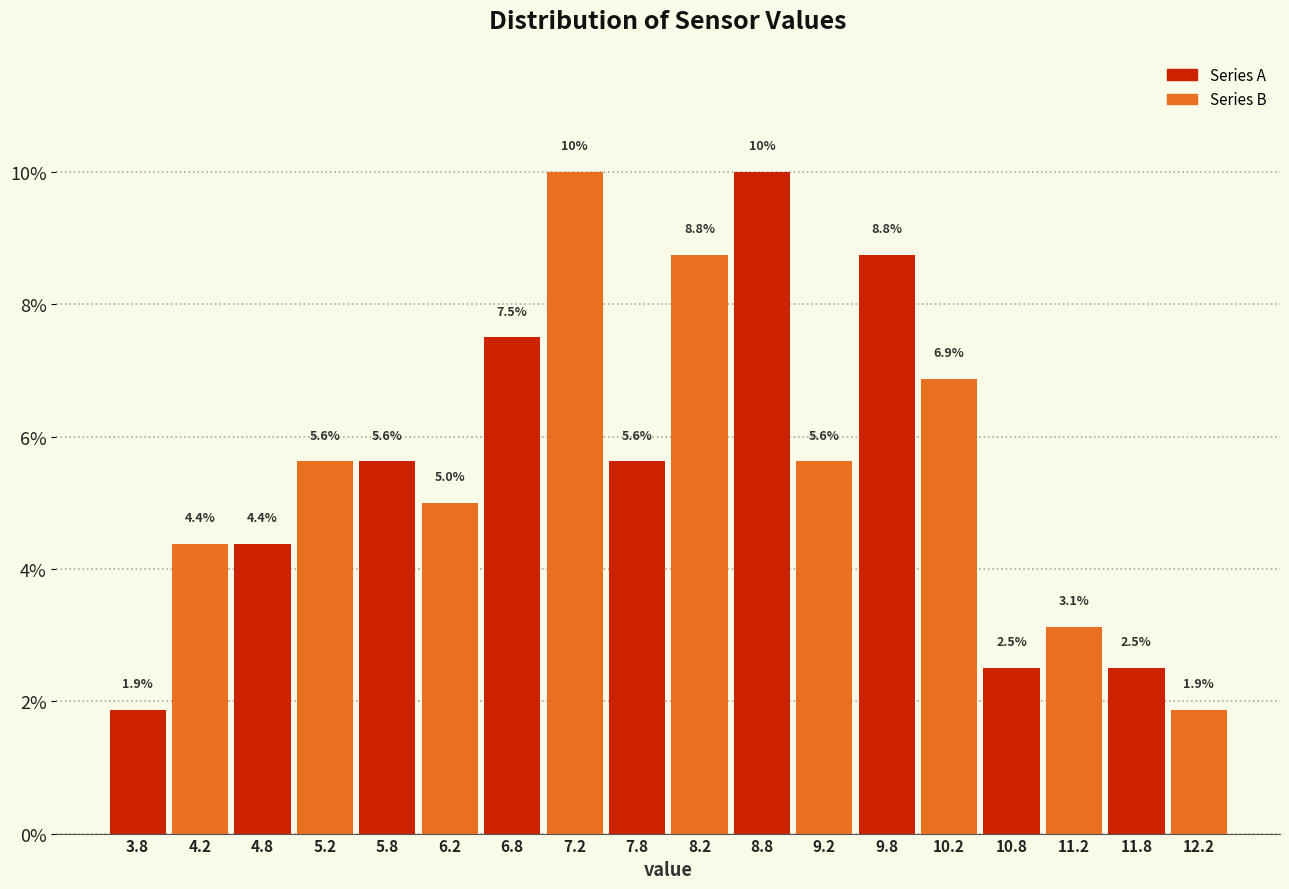

Reading left to right, list every bar in this chart as the range it spans on the x-axis followed by its height.

3.5 to 4.0: 1.9
4.0 to 4.5: 4.4
4.5 to 5.0: 4.4
5.0 to 5.5: 5.6
5.5 to 6.0: 5.6
6.0 to 6.5: 5.0
6.5 to 7.0: 7.5
7.0 to 7.5: 10.0
7.5 to 8.0: 5.6
8.0 to 8.5: 8.8
8.5 to 9.0: 10.0
9.0 to 9.5: 5.6
9.5 to 10.0: 8.8
10.0 to 10.5: 6.9
10.5 to 11.0: 2.5
11.0 to 11.5: 3.1
11.5 to 12.0: 2.5
12.0 to 12.5: 1.9